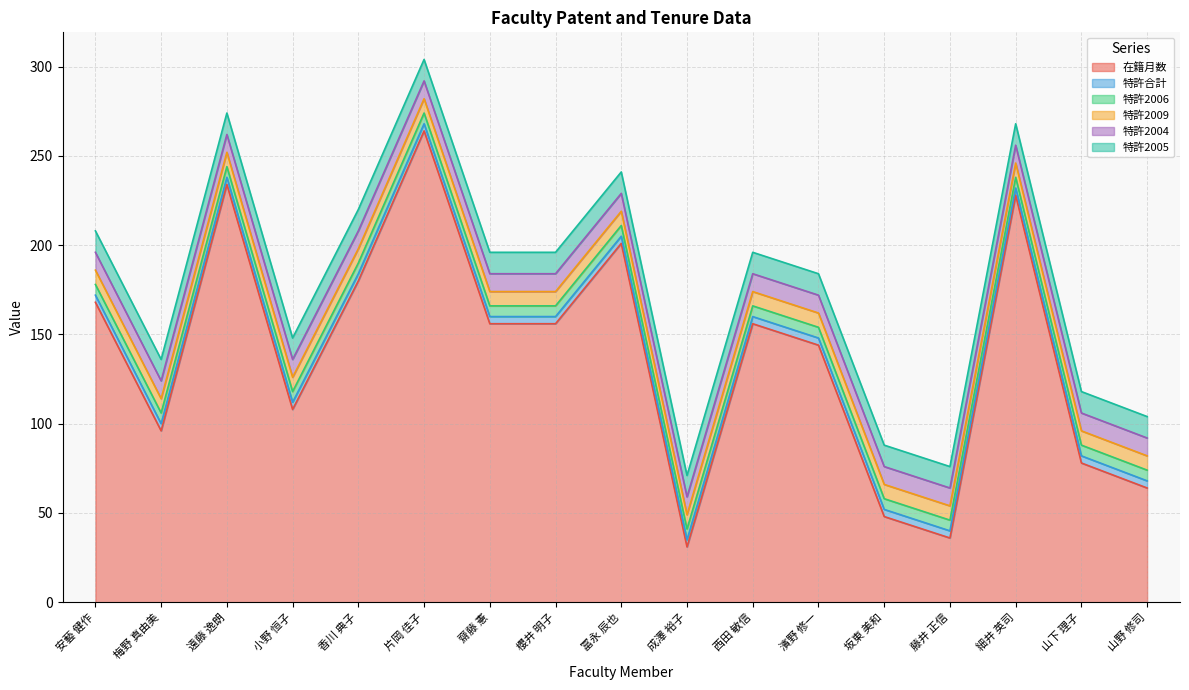

Which has a higher value, 片岡 佳子 or 冨永 辰也?

片岡 佳子